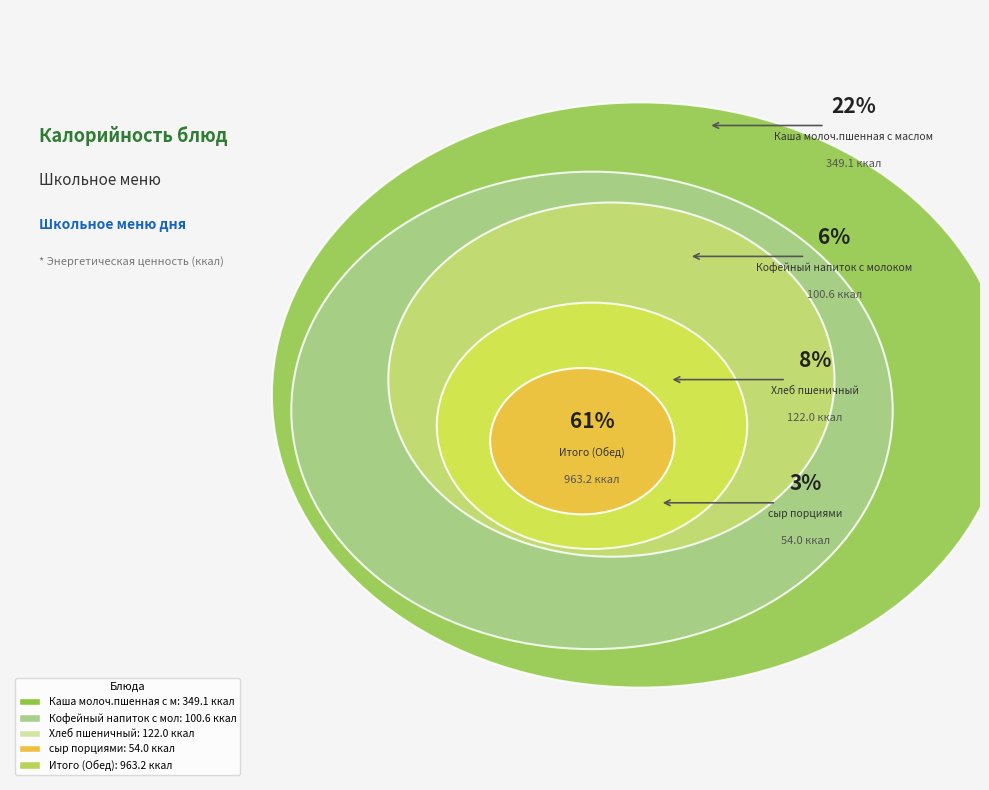

Is Итого (Обед) the majority of the pie?

Yes